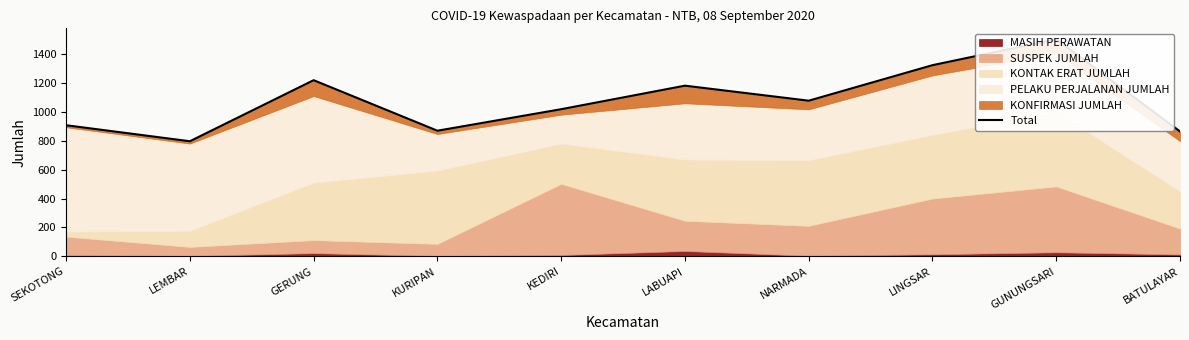

How many values exceed 1078?

4